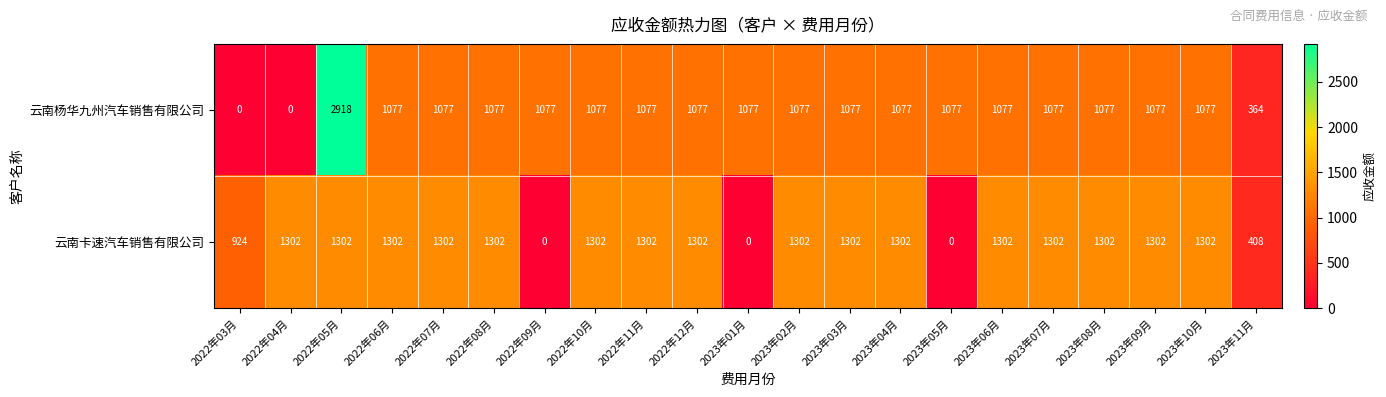

What is the approximate value of 云南卡速汽车销售有限公司 at 2022年03月, to the nearest 50?

900